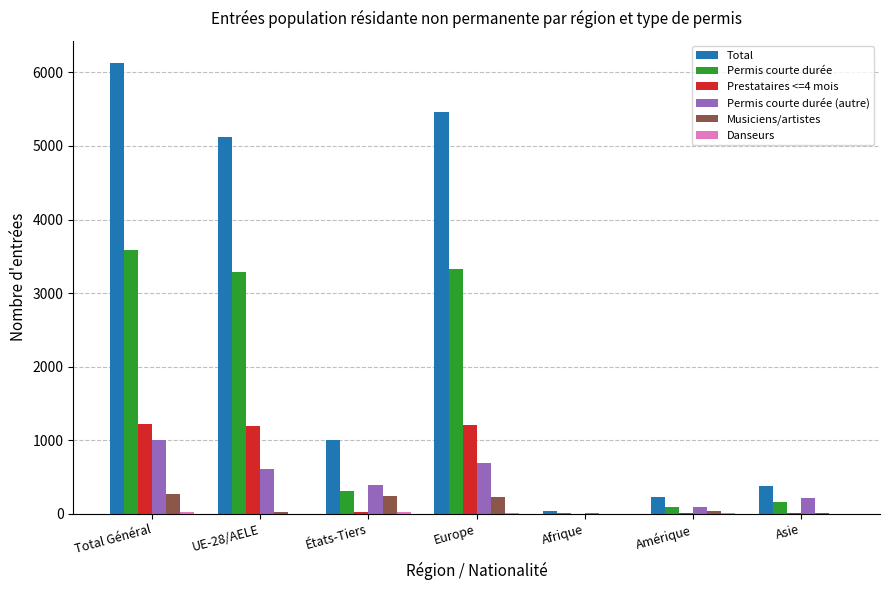

At which category is the sum across all series the highest?

Total Général